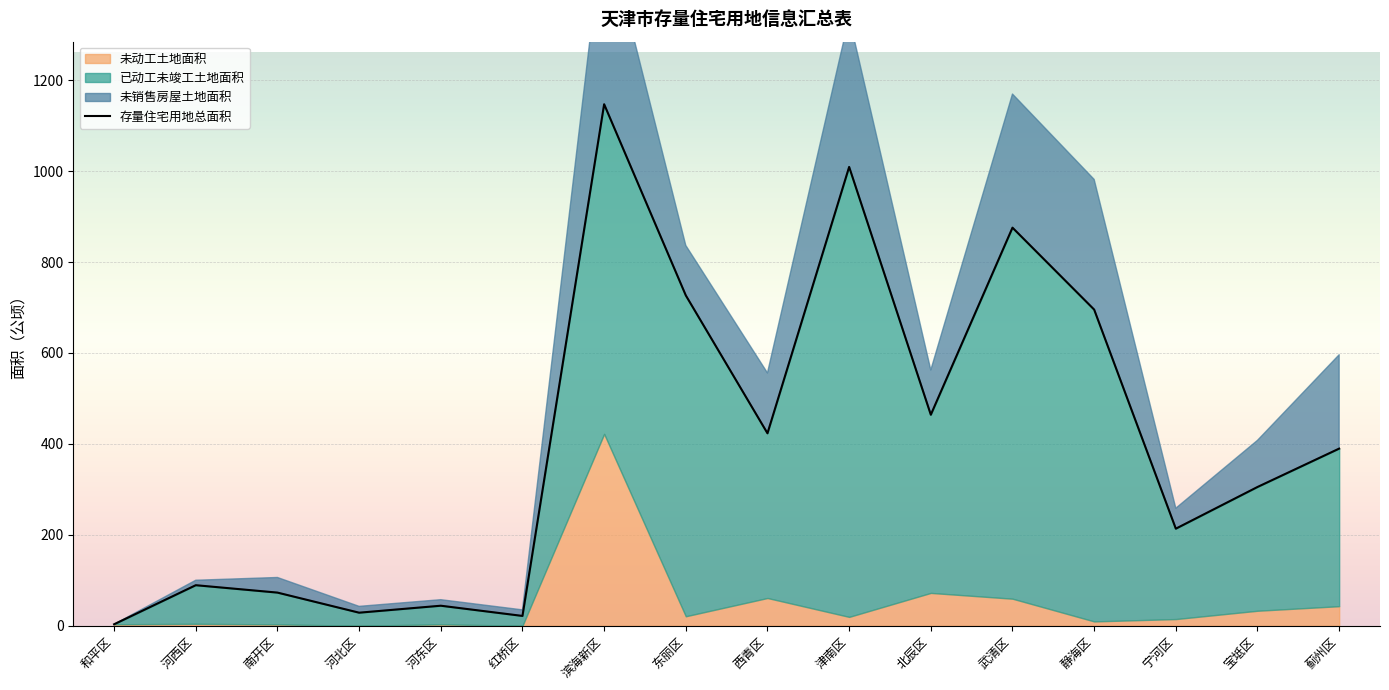

Reading right to left, list all the values displayed in this chart.

蓟州区=389.6	宝坻区=305.2	宁河区=213.5	静海区=695.4	武清区=875.5	北辰区=464.1	津南区=1009.1	西青区=423.3	东丽区=726.5	滨海新区=1147.0	红桥区=21.6	河东区=44.0	河北区=28.7	南开区=72.9	河西区=89.1	和平区=3.2